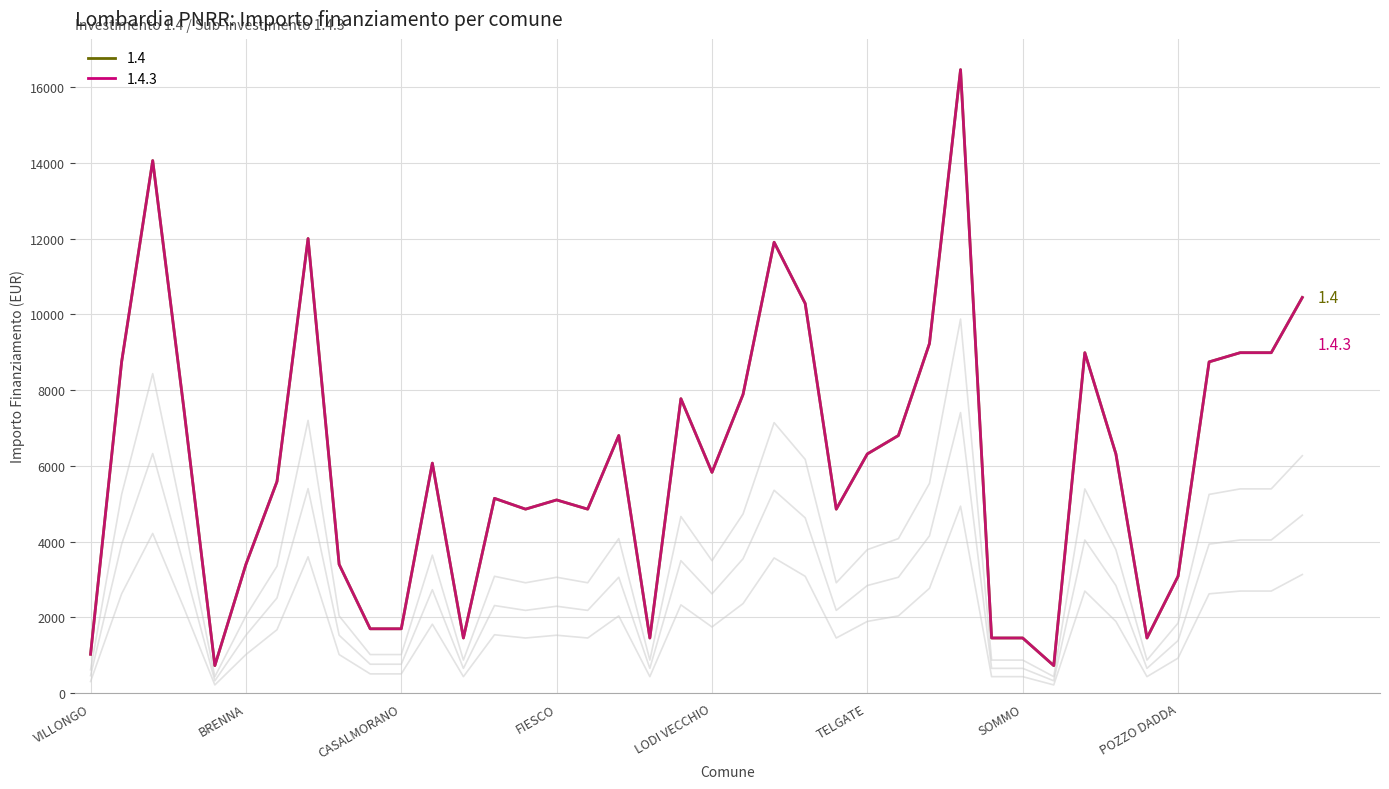

What is the label of the 39th point from the right?

GORNO